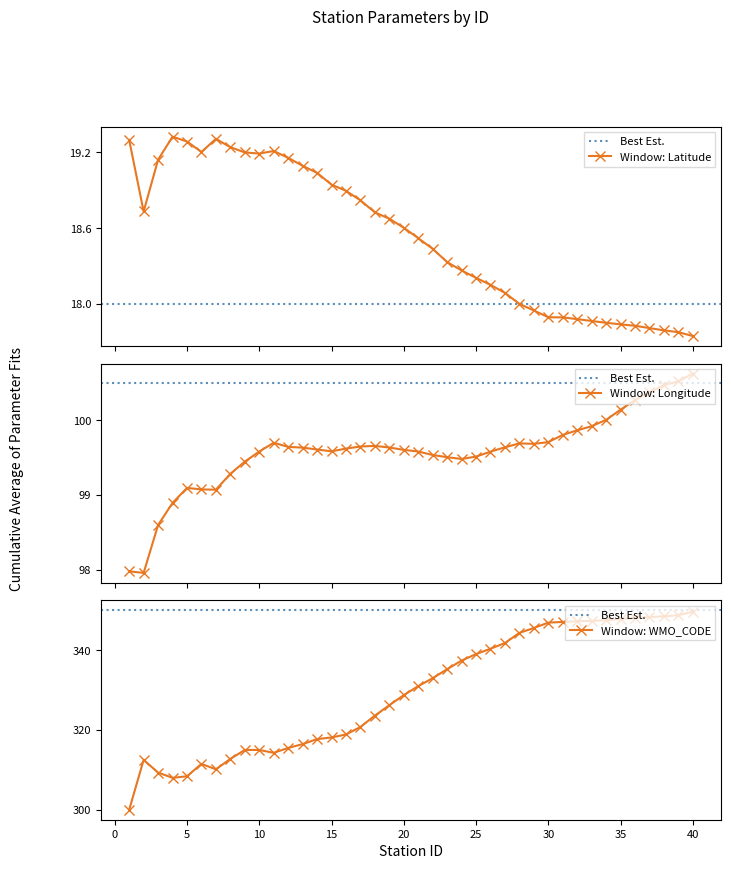

The value of WMO_CODE at 21 is 609.9. True or false?

False